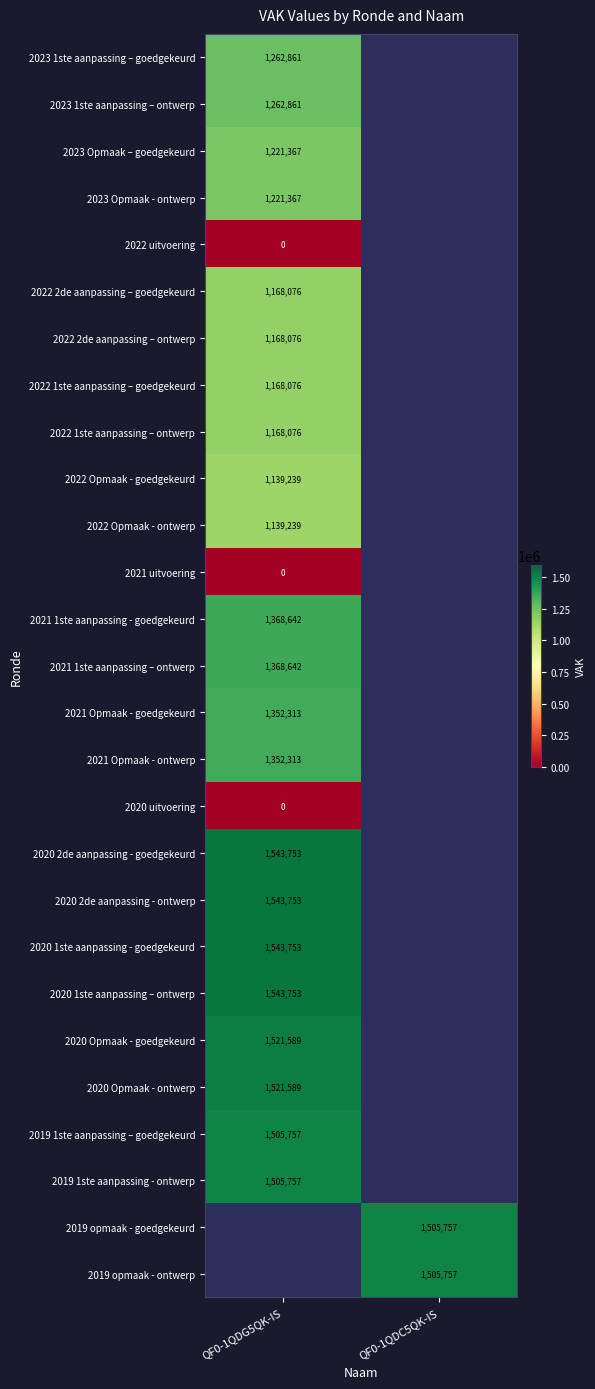

The value of 2020 2de aanpassing - goedgekeurd at QF0-1QDG5QK-IS is 1543753. True or false?

True